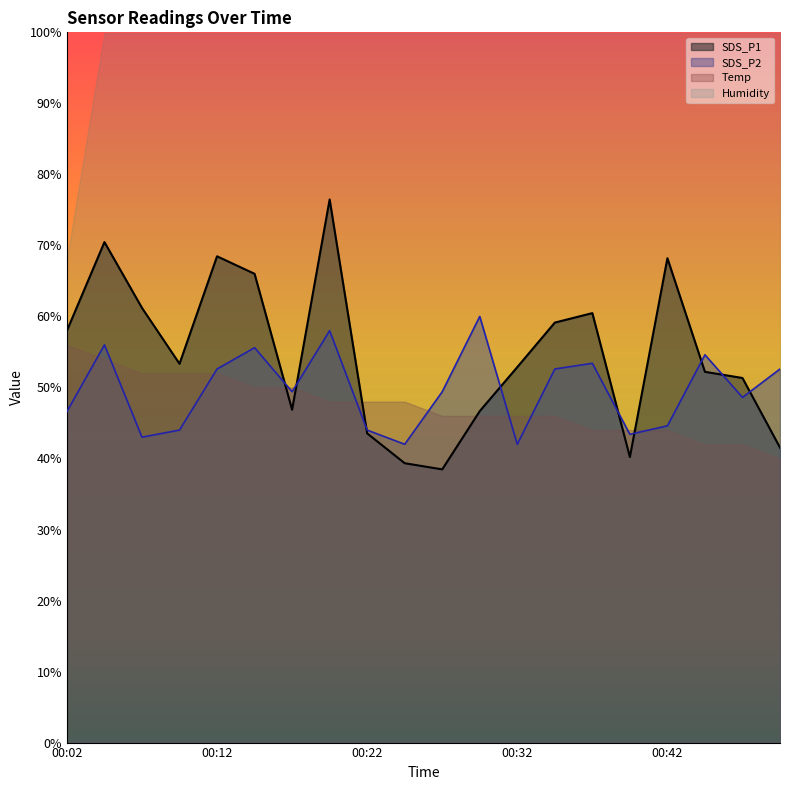

What is the value of the SDS_P1 point at the 17th from the left?

68.2